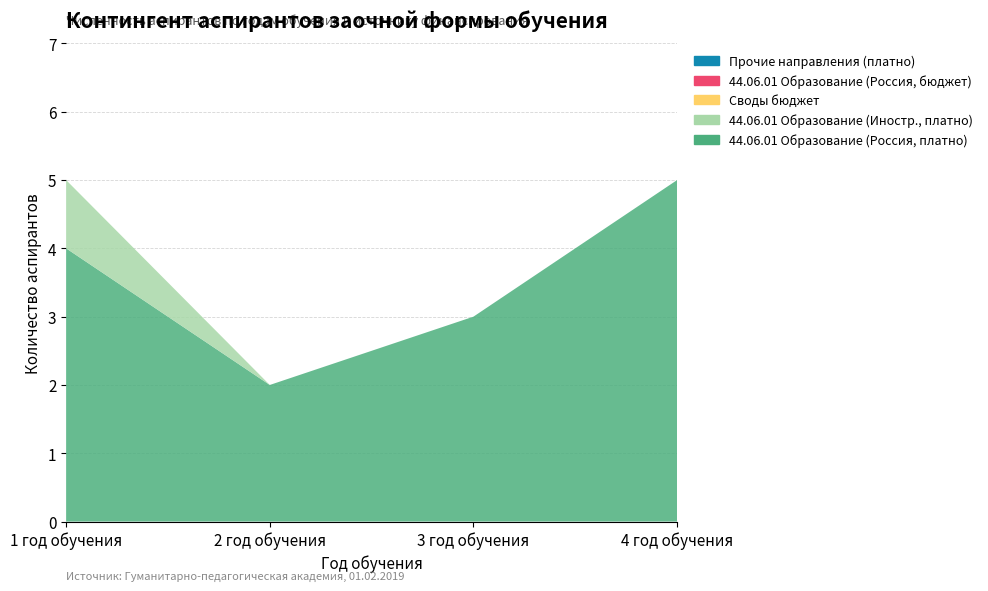

Reading right to left, list all the values displayed in this chart.

44.06.01 Образование (Россия, платно): 4 год обучения=5	3 год обучения=3	2 год обучения=2	1 год обучения=4
44.06.01 Образование (Иностр., платно): 4 год обучения=0	3 год обучения=0	2 год обучения=0	1 год обучения=1
Своды бюджет: 4 год обучения=0	3 год обучения=0	2 год обучения=0	1 год обучения=0
44.06.01 Образование (Россия, бюджет): 4 год обучения=0	3 год обучения=0	2 год обучения=0	1 год обучения=0
Прочие направления (платно): 4 год обучения=0	3 год обучения=0	2 год обучения=0	1 год обучения=0
Итого ВСЕГО: 4 год обучения=5	3 год обучения=3	2 год обучения=2	1 год обучения=5